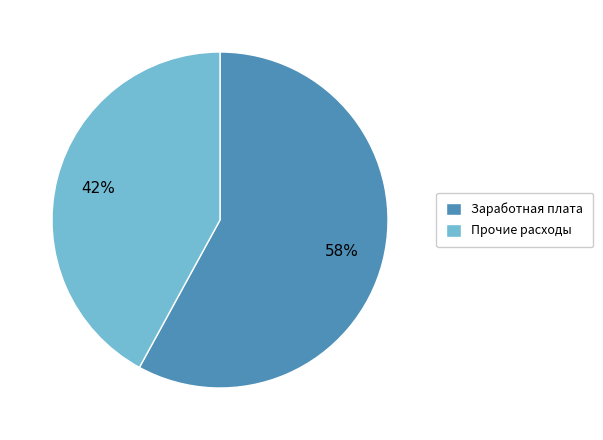

To the nearest percent, what is the average slice percentage?

50%